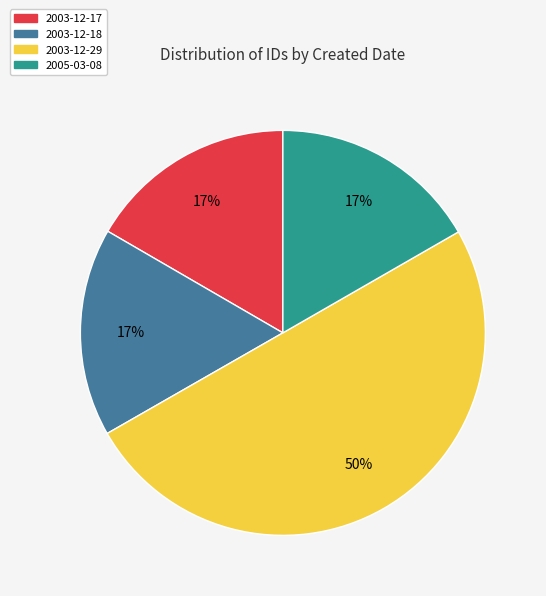

To the nearest percent, what is the average slice percentage?

25%